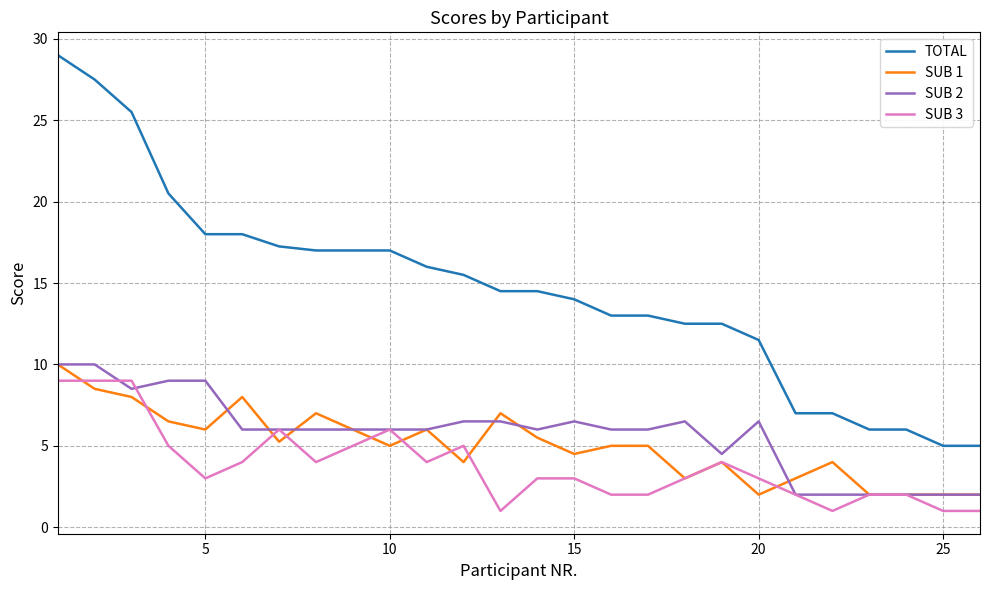

Which series has the largest range (max minus min)?

TOTAL